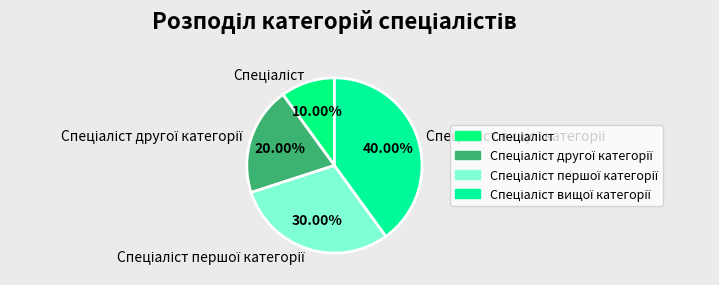

Does any single category account for the majority?

No